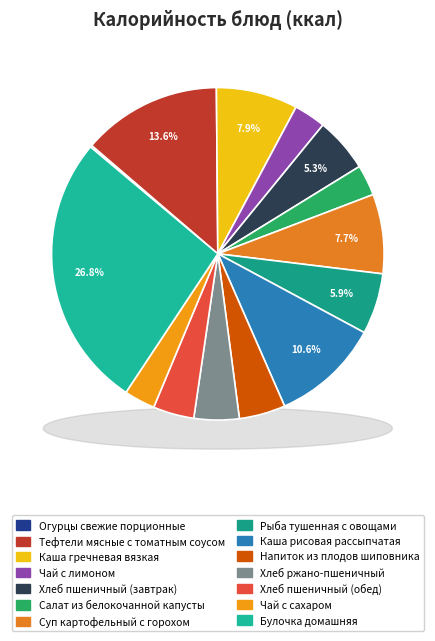

Combined, what portion of the pie is Напиток из плодов шиповника and Рыба тушенная с овощами?

10.4%